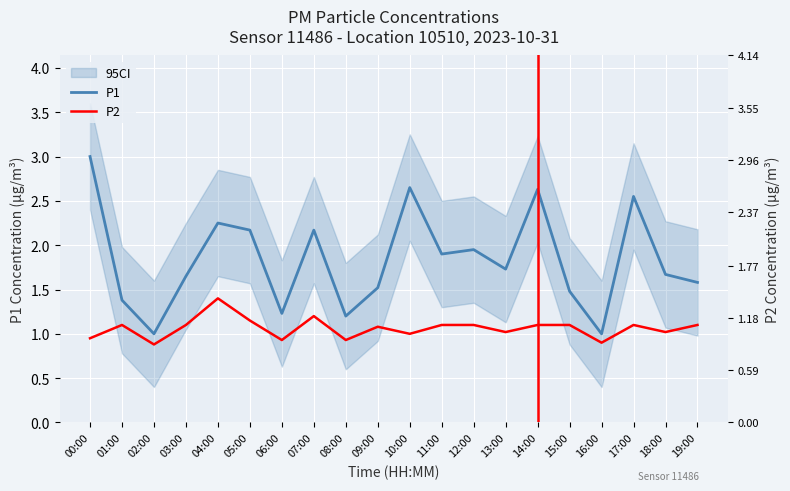

True or false: P2 has more than 1 interior local peaks.

True